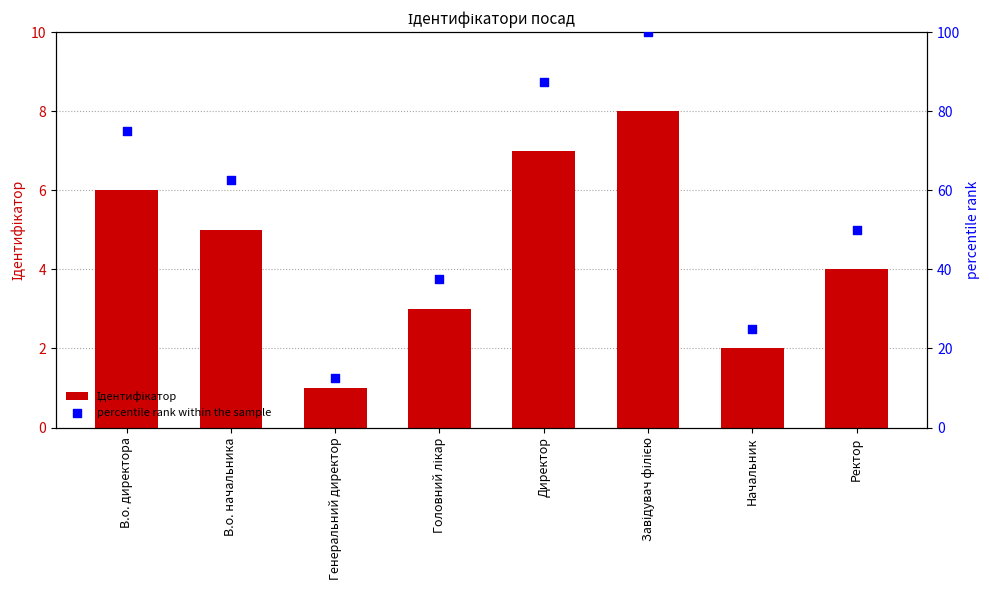

What are all the series names shown in the legend?

Ідентифікатор, percentile rank within the sample